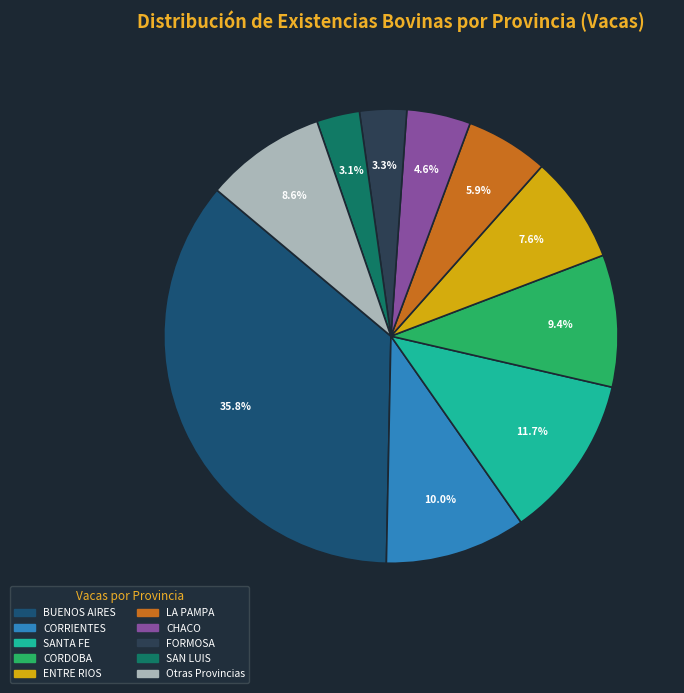

Is there any slice that represents more than half of the pie?

No